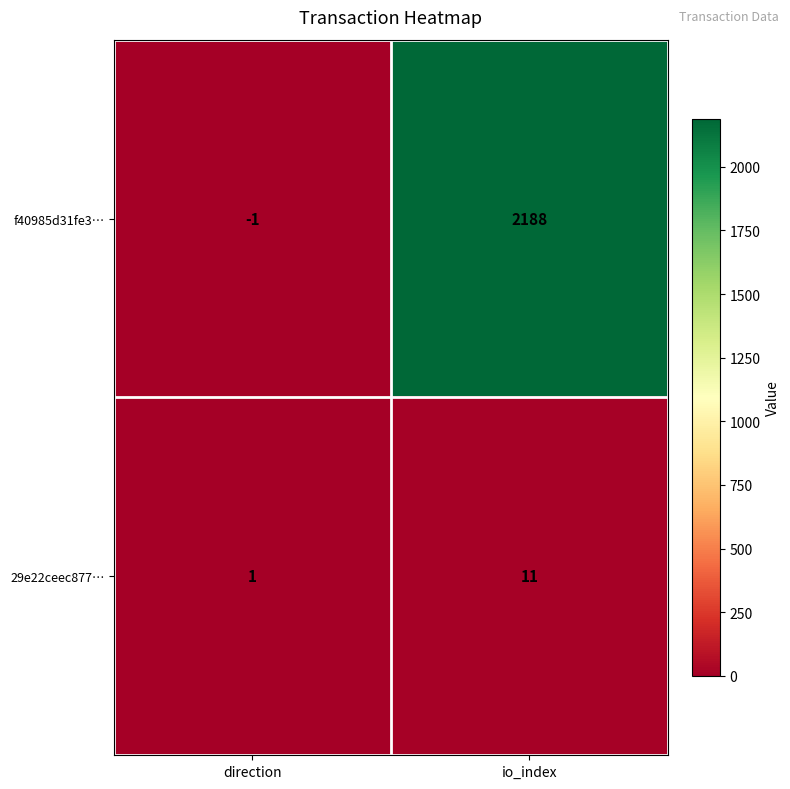

Reading right to left, list all the values displayed in this chart.

f40985d31fe3…: io_index=2188	direction=-1
29e22ceec877…: io_index=11	direction=1